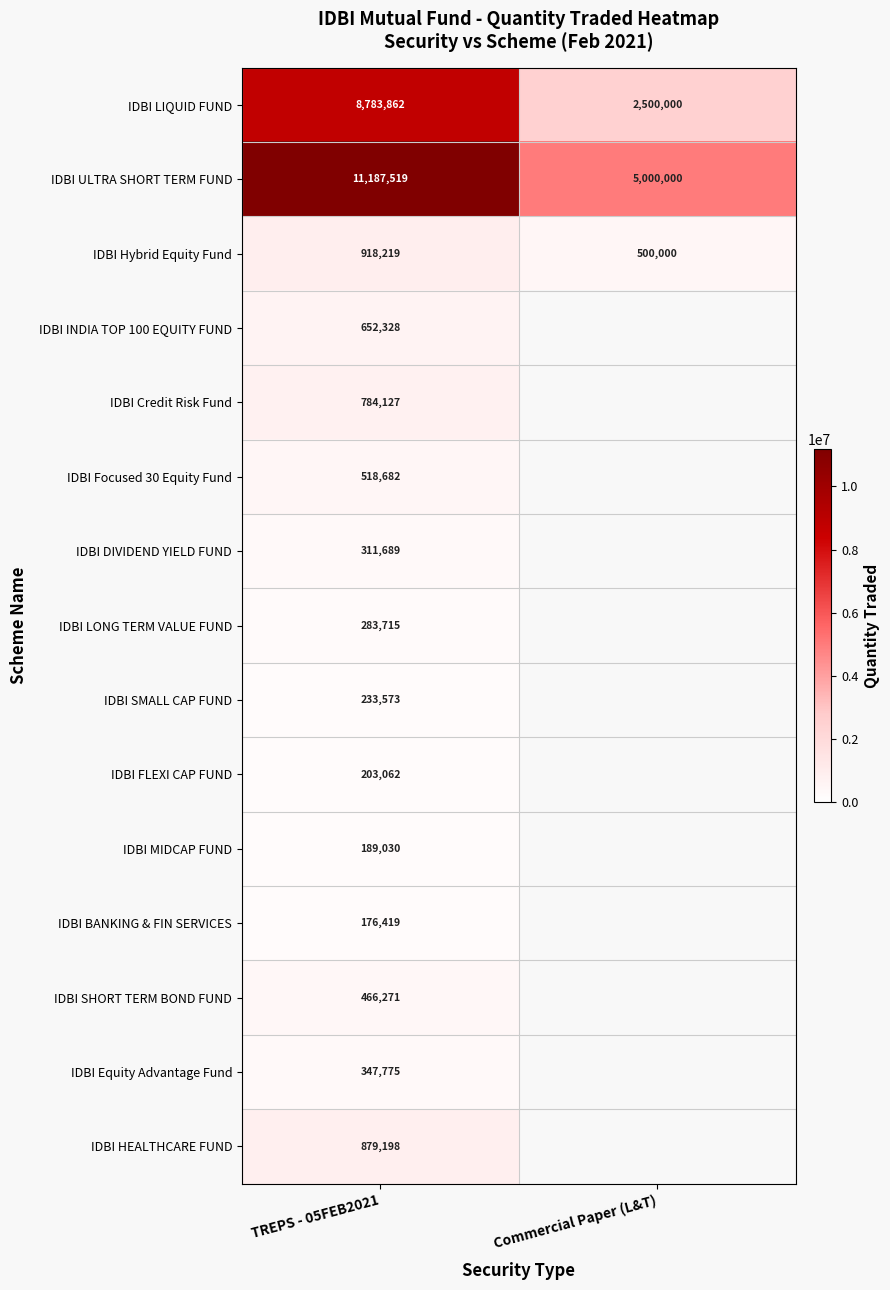

Where is IDBI ULTRA SHORT TERM FUND nearest to the value 8093759?

Commercial Paper (L&T)